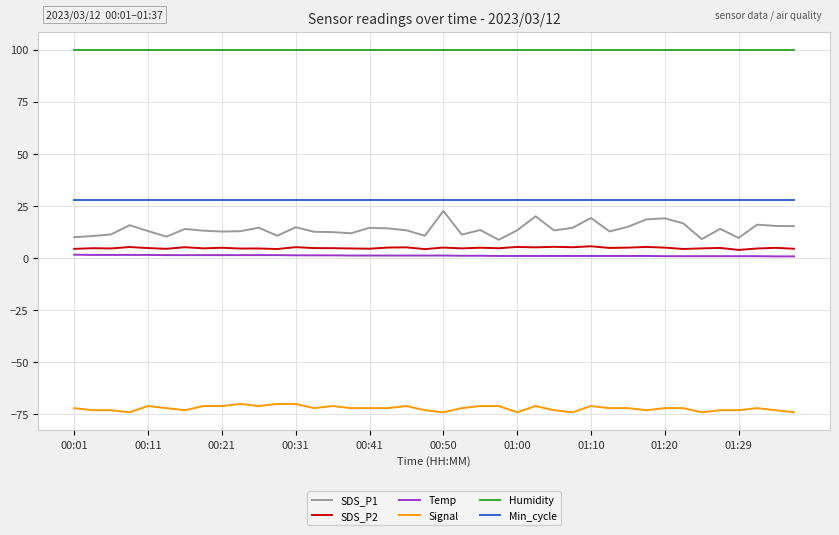

Which series has the largest total across all categories?

Humidity